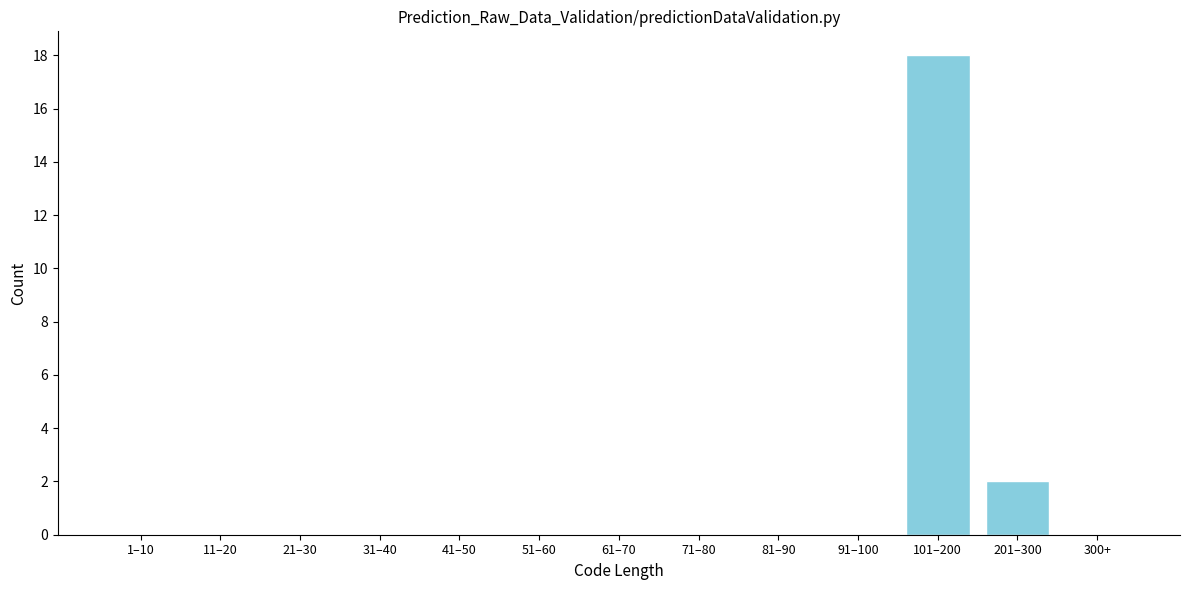

Reading left to right, extract all data points from this chart.

1–10=0	11–20=0	21–30=0	31–40=0	41–50=0	51–60=0	61–70=0	71–80=0	81–90=0	91–100=0	101–200=18	201–300=2	300+=0